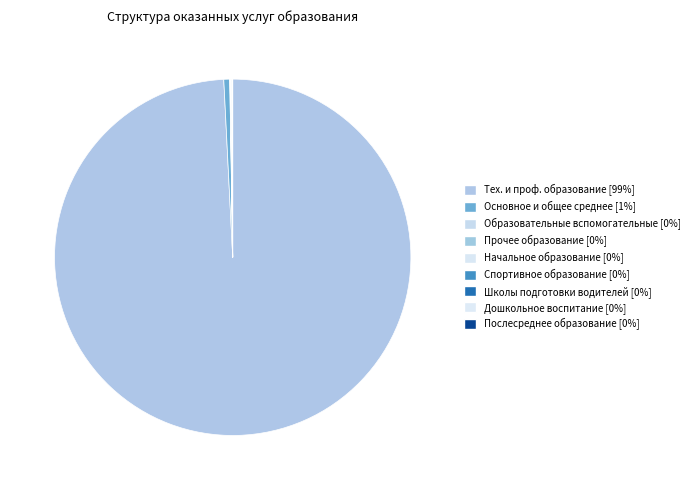

Which slice is the smallest?

Услуги в области послесреднего образования